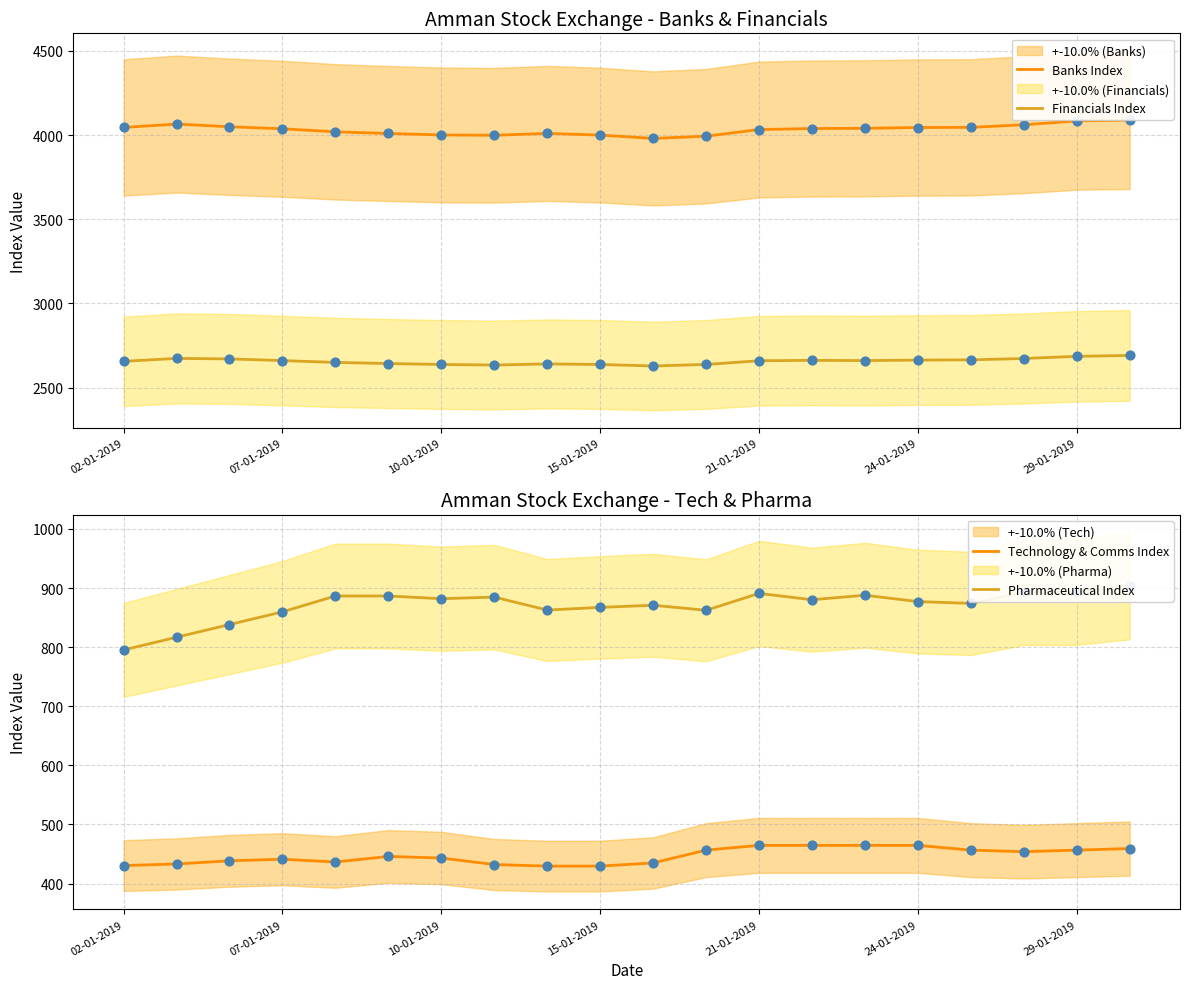

What are all the series names shown in the legend?

Banks Index, Financials Index, Technology & Comms Index, Pharmaceutical Index